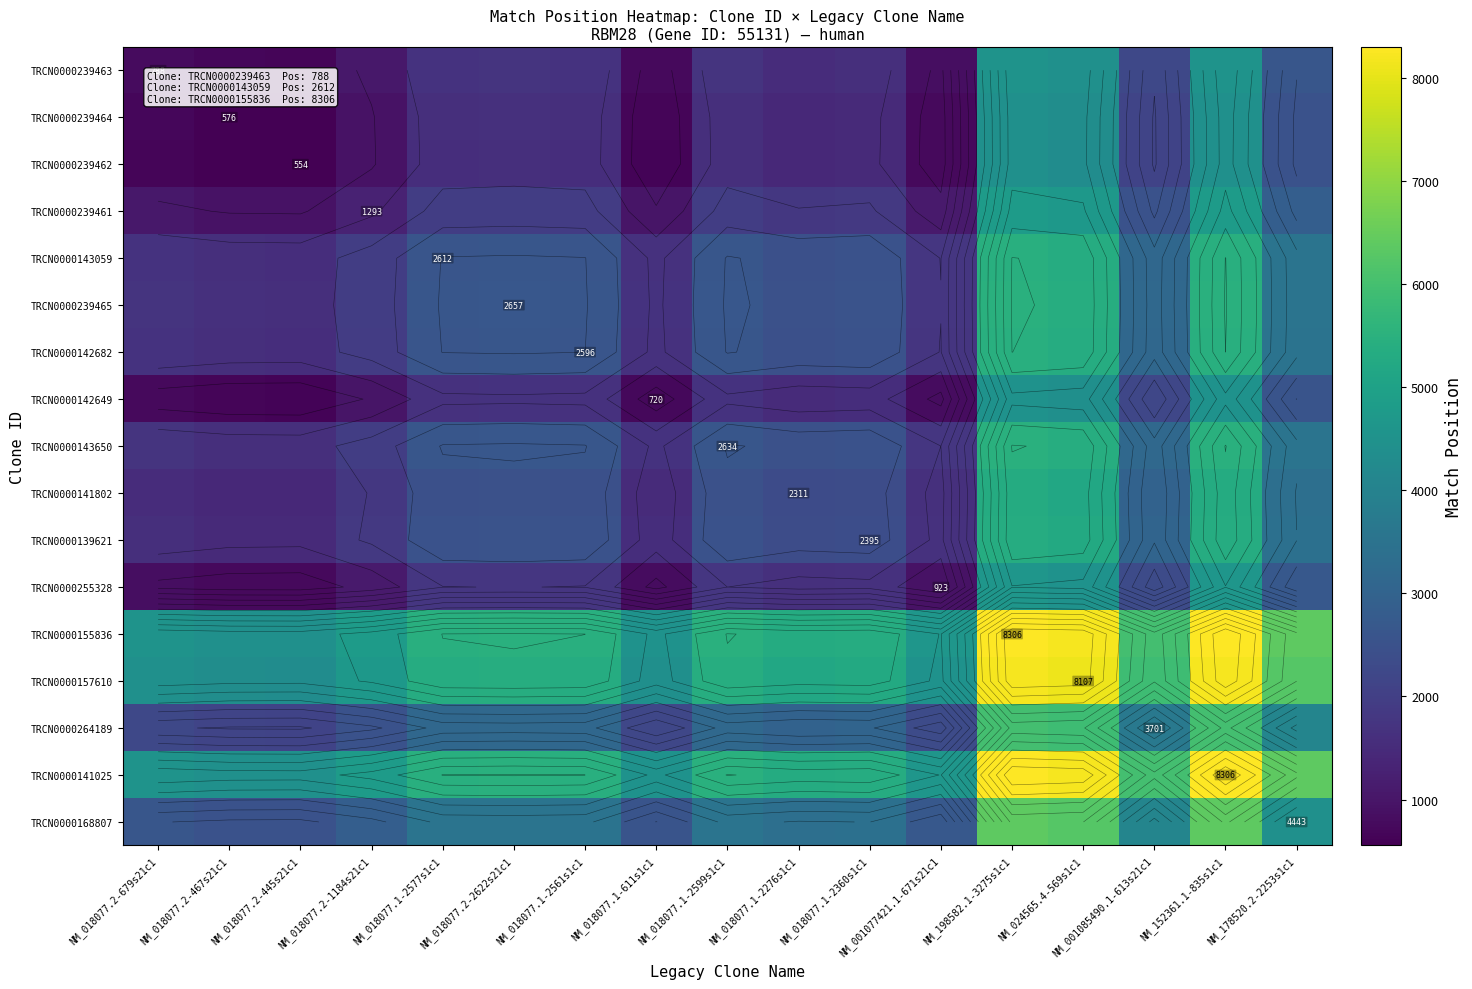

What is the maximum value shown in the chart?

8306.0